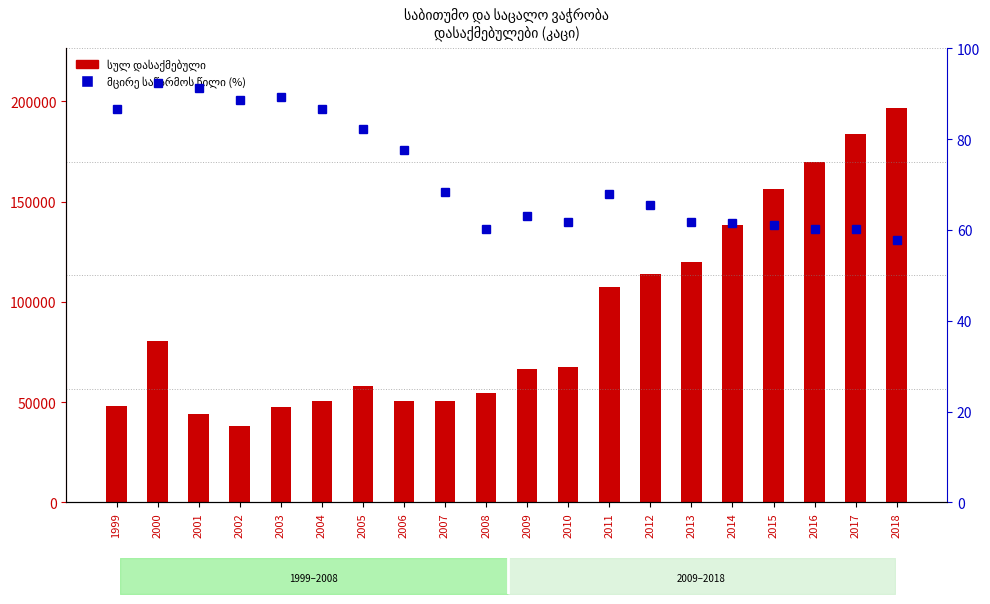

At which category is the sum across all series the highest?

2018